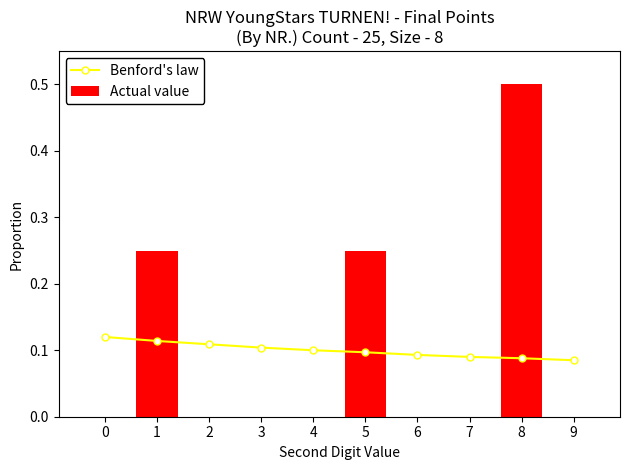

What is the average value of the Actual value series?

0.1